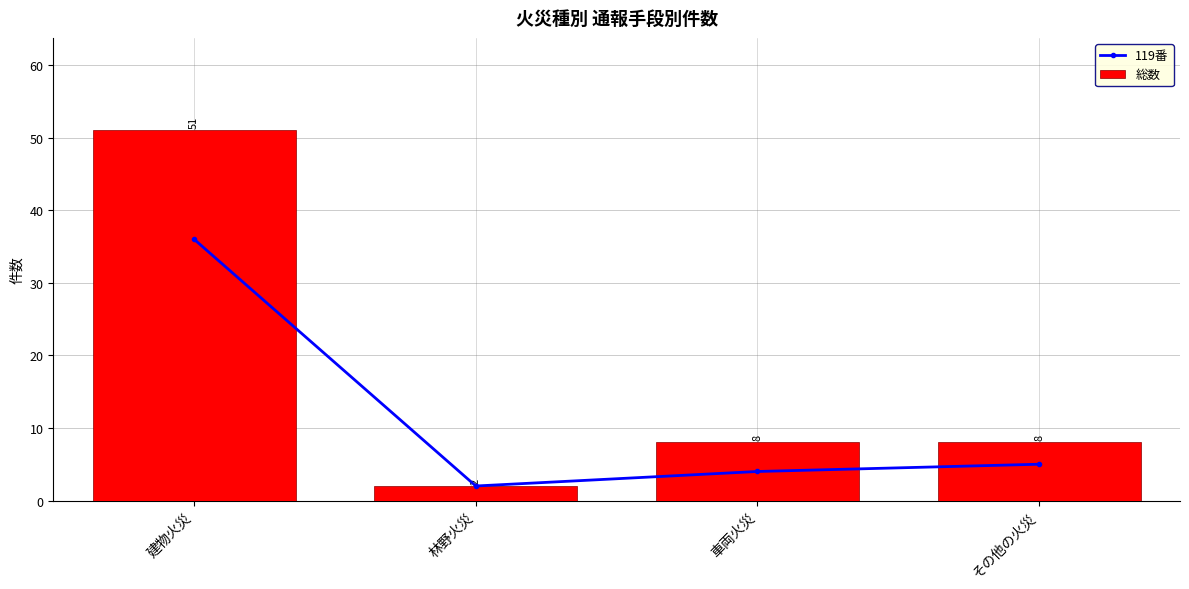

What is the sum of the 119番 values at 林野火災 and 車両火災?

6